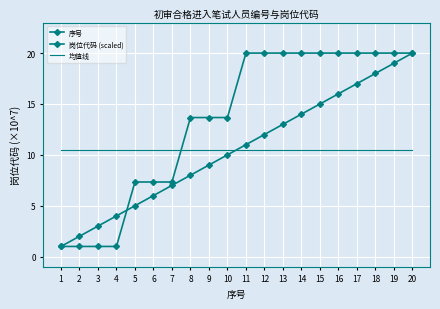

What is the minimum value shown in the chart?

1.0